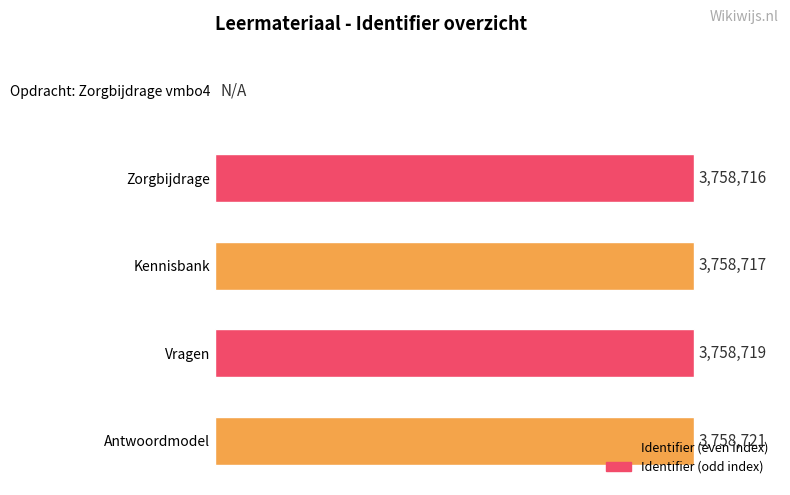

How many categories are shown in the chart?

5